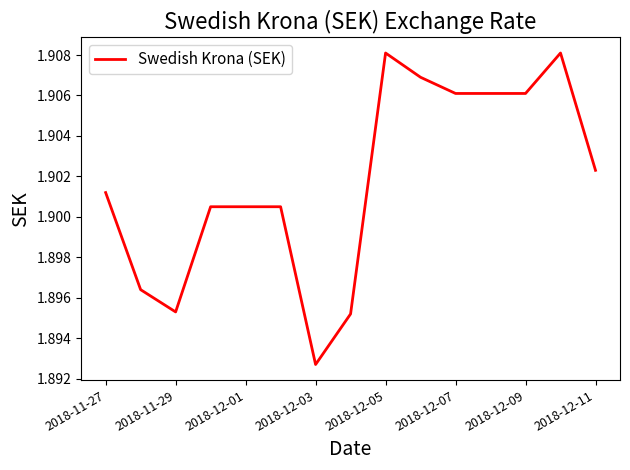

The value at 2018-12-09 is 2.8. True or false?

False